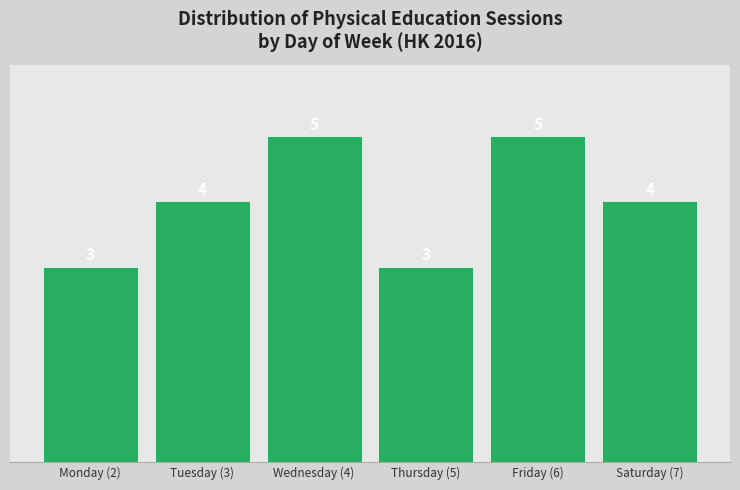

Reading left to right, list all the values displayed in this chart.

3	4	5	3	5	4